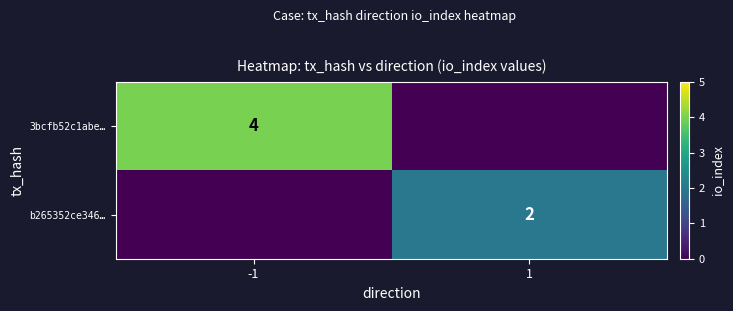

The b265352ce346… series shows 2 at 1. True or false?

True